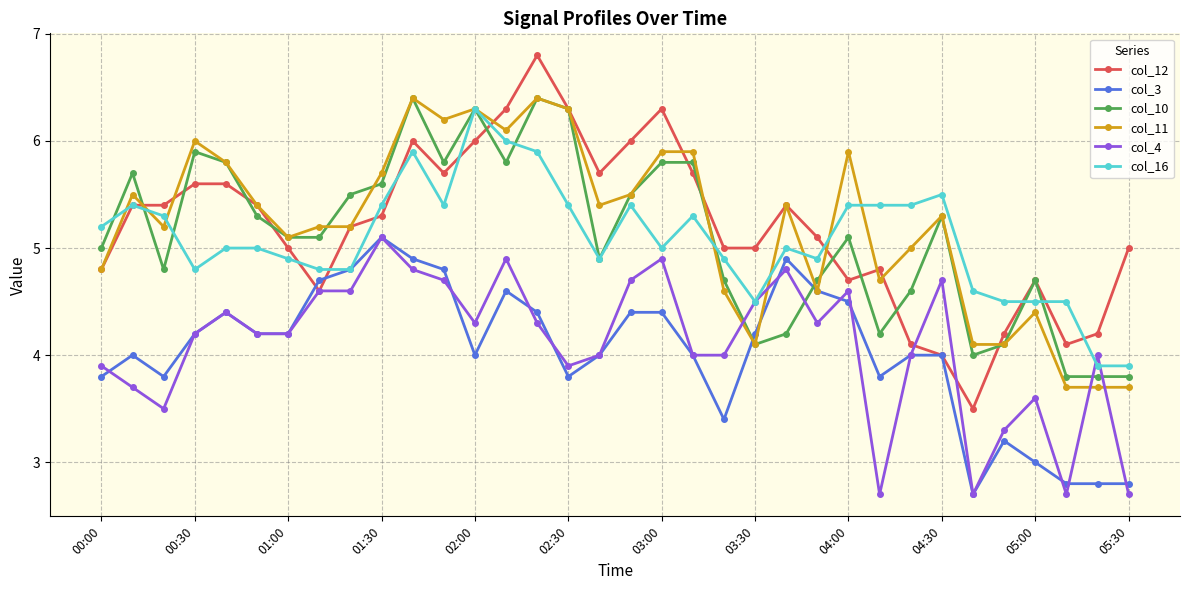

What is the difference between the maximum and second lowest values in the col_3 series?

2.3